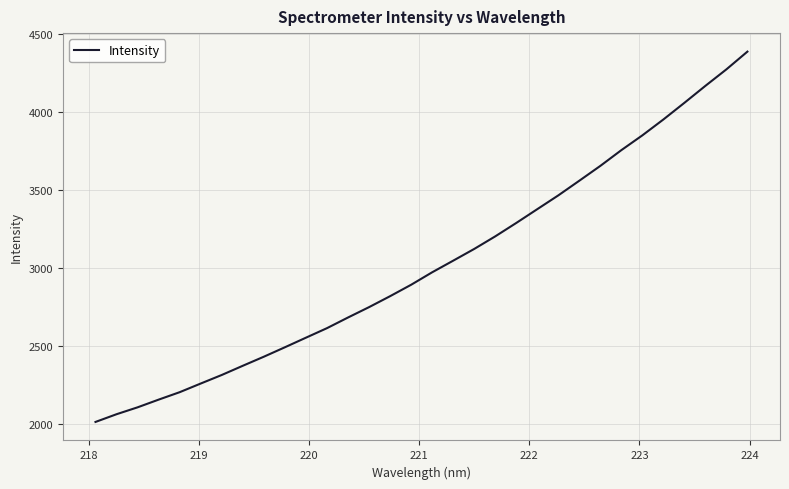

What is the difference between the maximum and minimum values?

2372.5